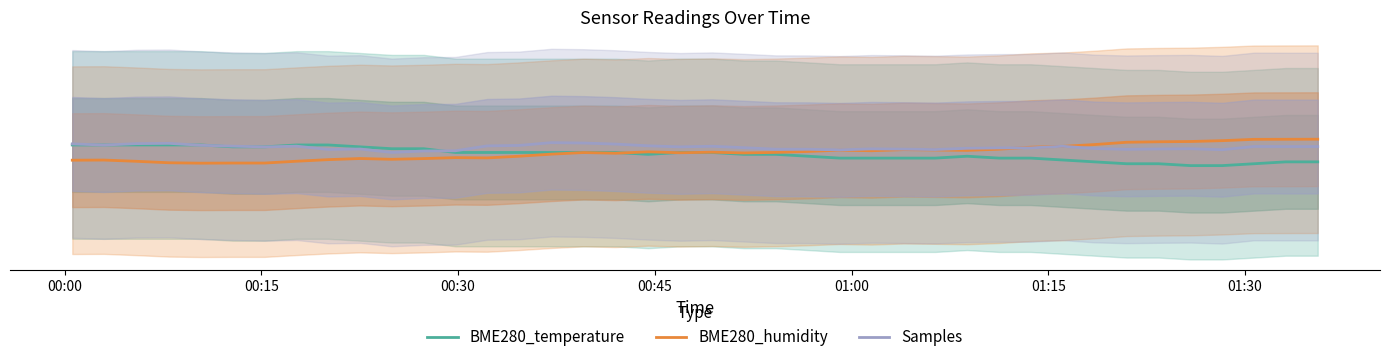

Rank the series by their average value, from highest to lowest.

Samples, BME280_humidity, BME280_temperature